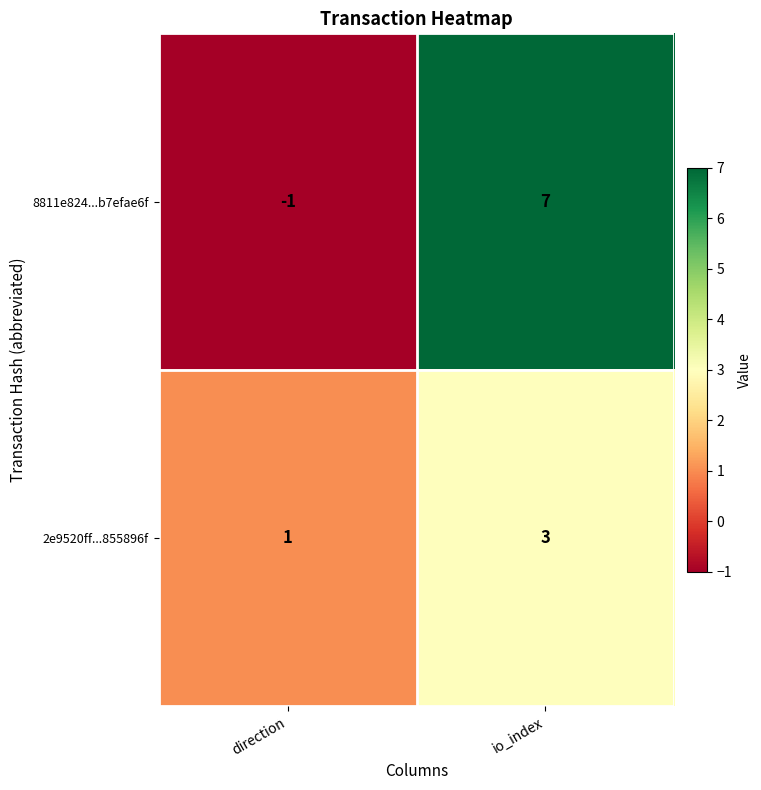

At which label does 8811e824...b7efae6f reach its peak?

io_index